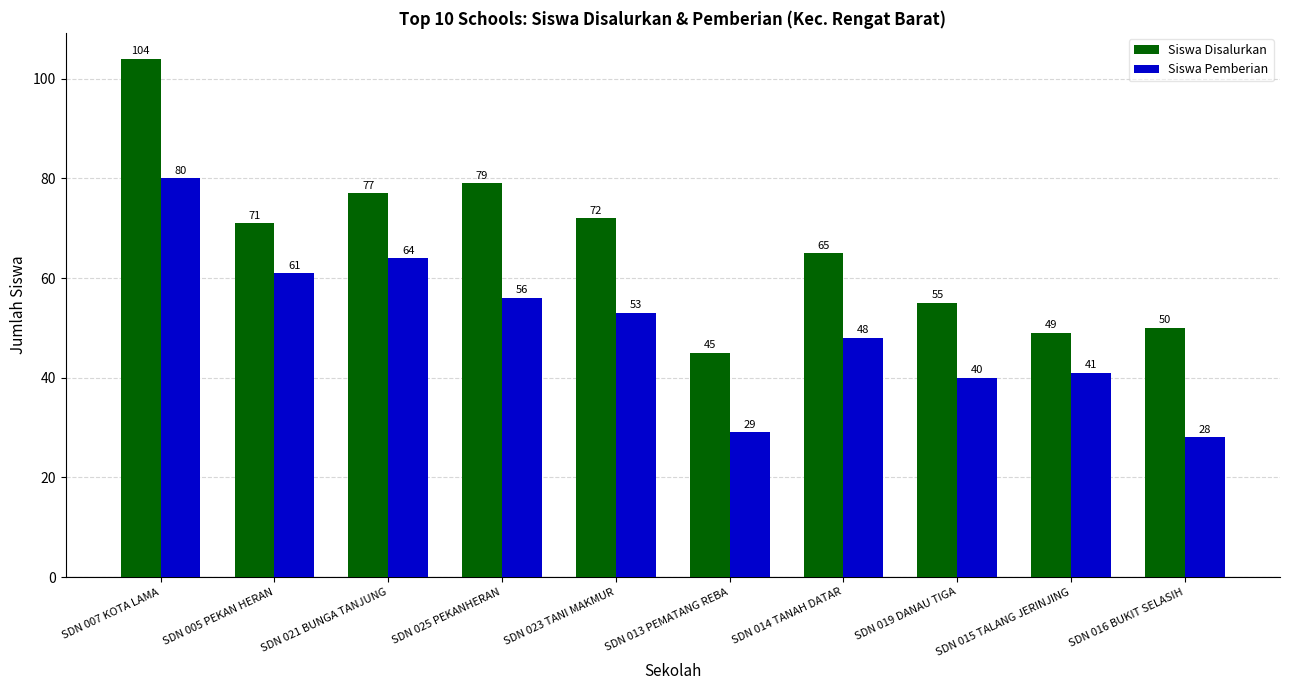

Which series changed the most between SDN 005 PEKAN HERAN and SDN 021 BUNGA TANJUNG?

Siswa Disalurkan